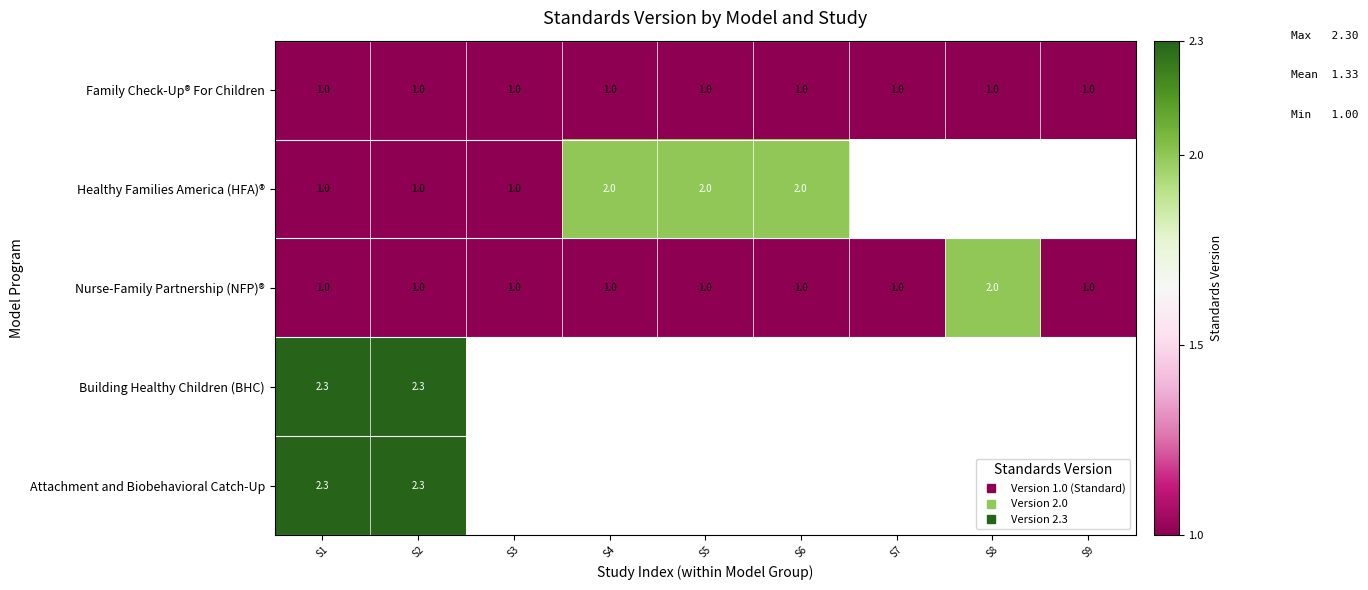

Which series has the widest spread of values?

Healthy Families America (HFA)®